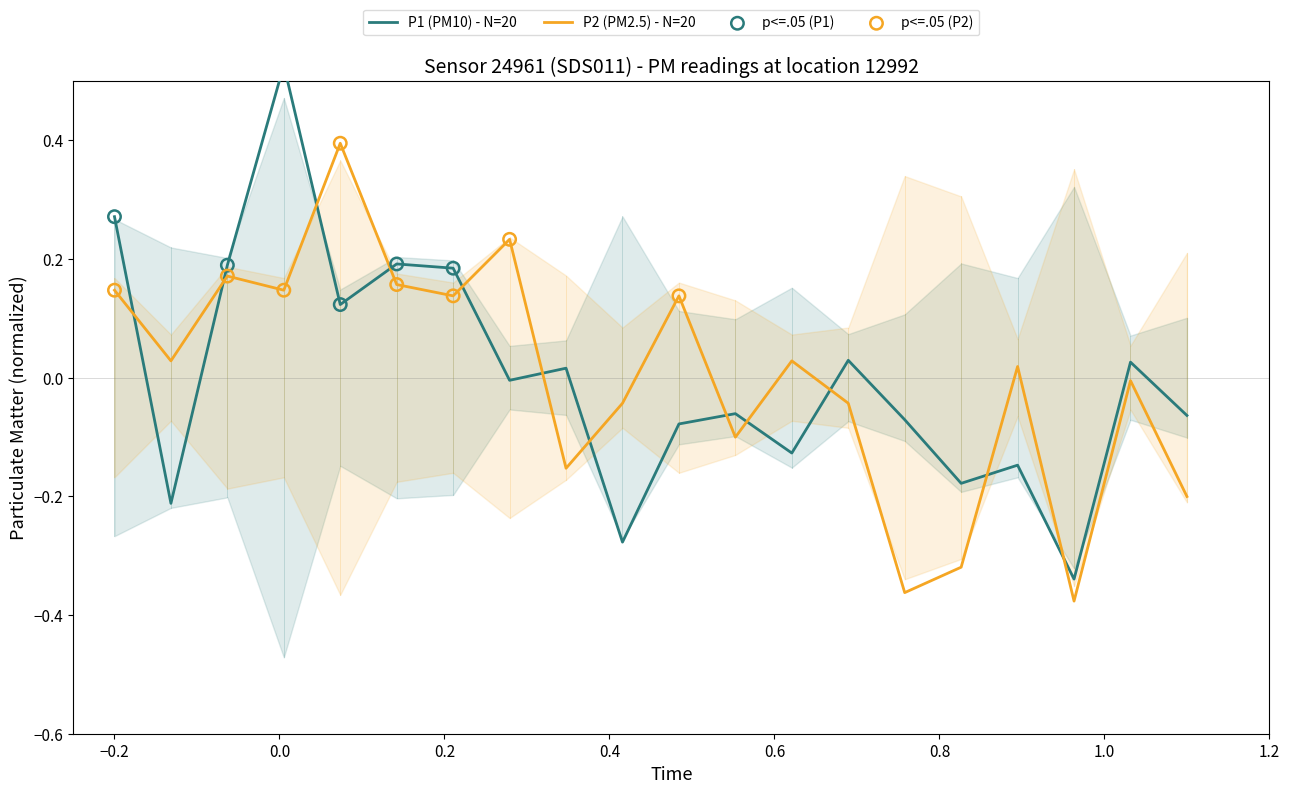

Which series has the largest total across all categories?

P2